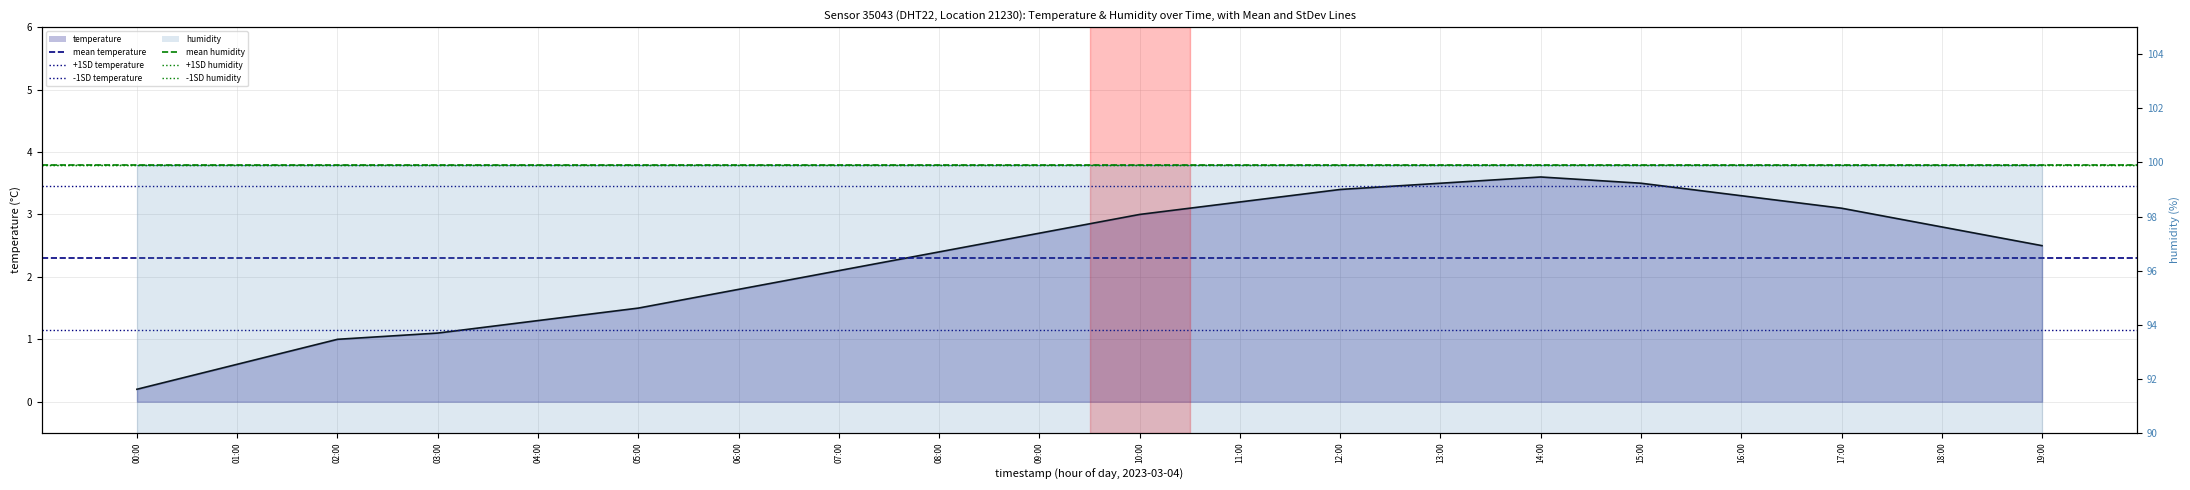

What is the difference between the highest and lowest values at 00:00?

98.8